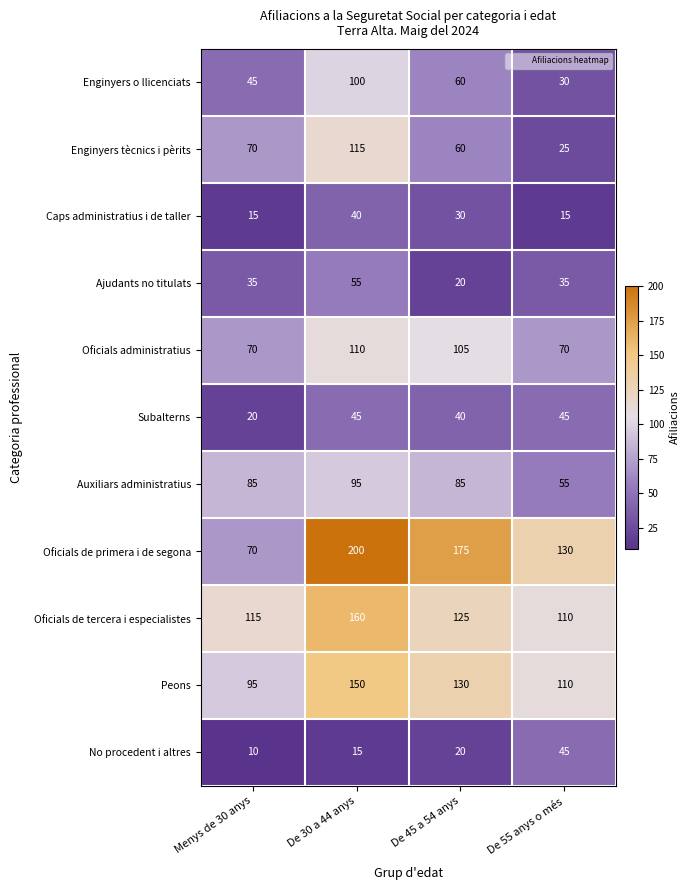

The value of Caps administratius i de taller at De 45 a 54 anys is 30. True or false?

True